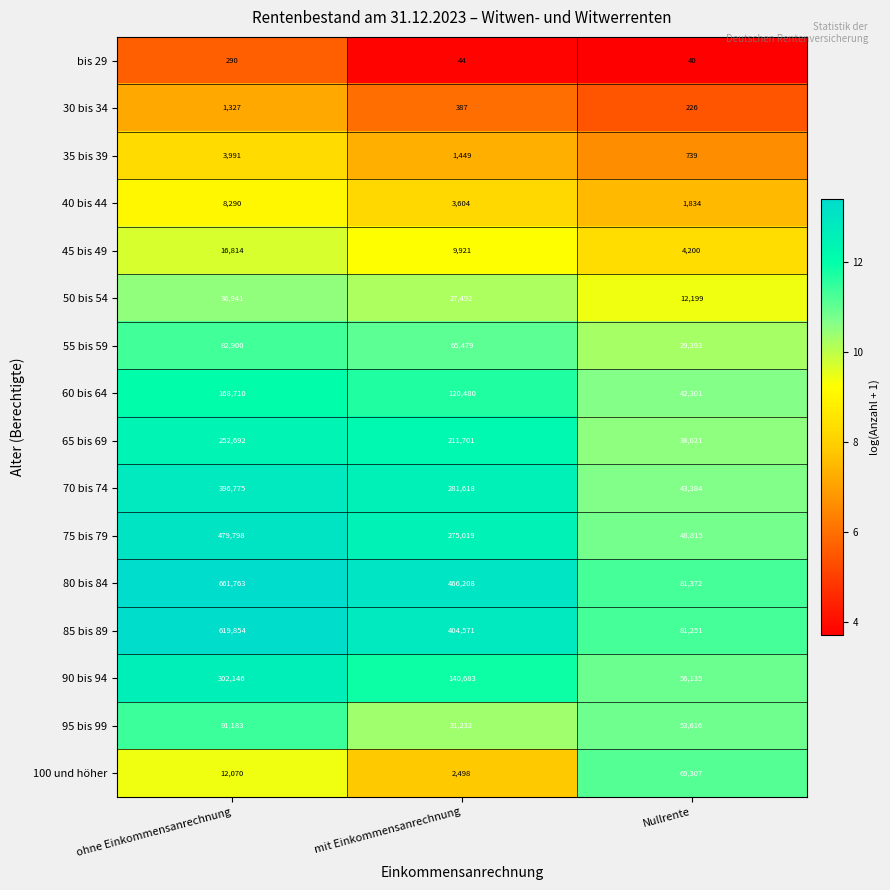

The 65 bis 69 series shows 85615 at ohne Einkommensanrechnung. True or false?

False